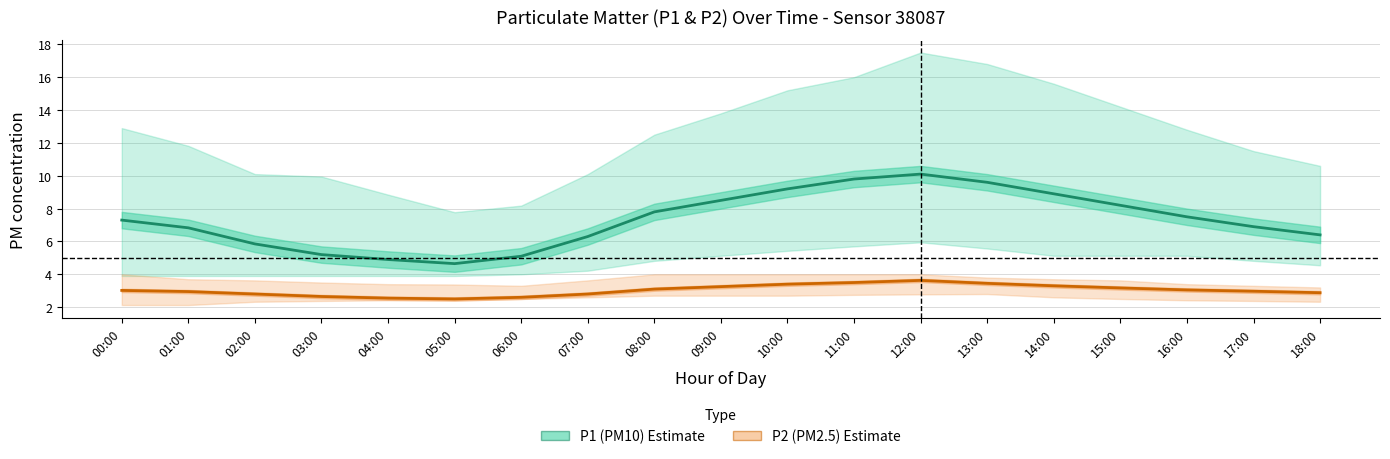

At which label is P2 (mean) closest to 3?

00:00